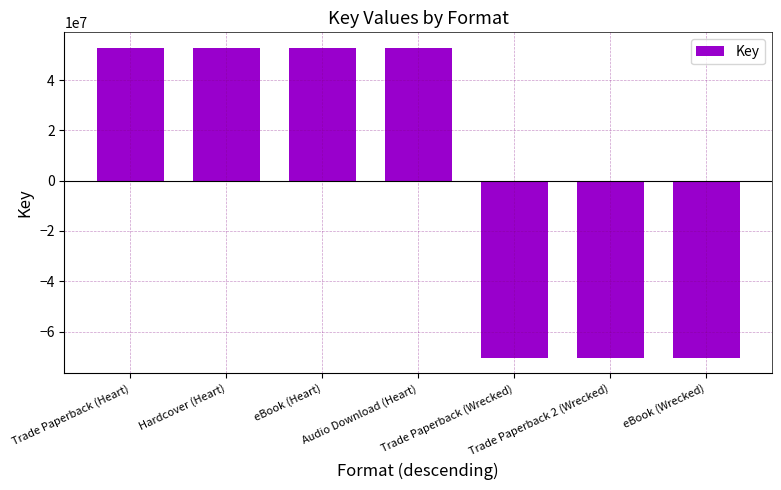

What is the change in value from Trade Paperback (Heart) to eBook (Wrecked)?

-123198971